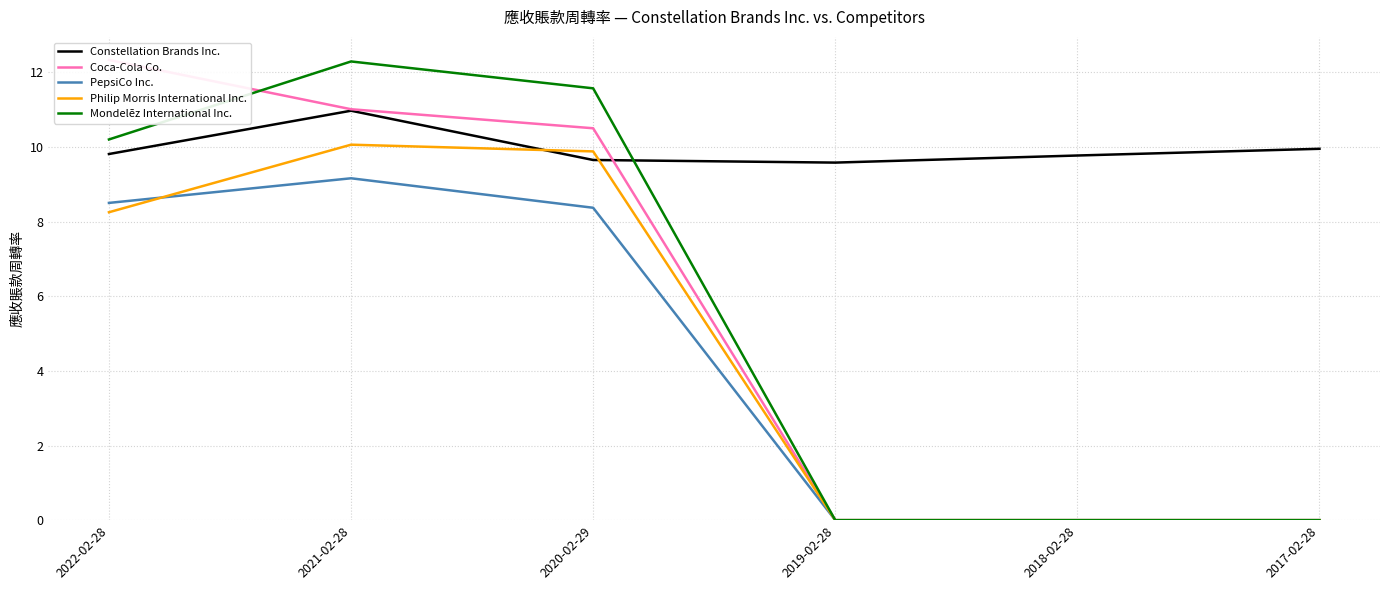

Which has a higher value, 2017-02-28 or 2019-02-28?

2017-02-28